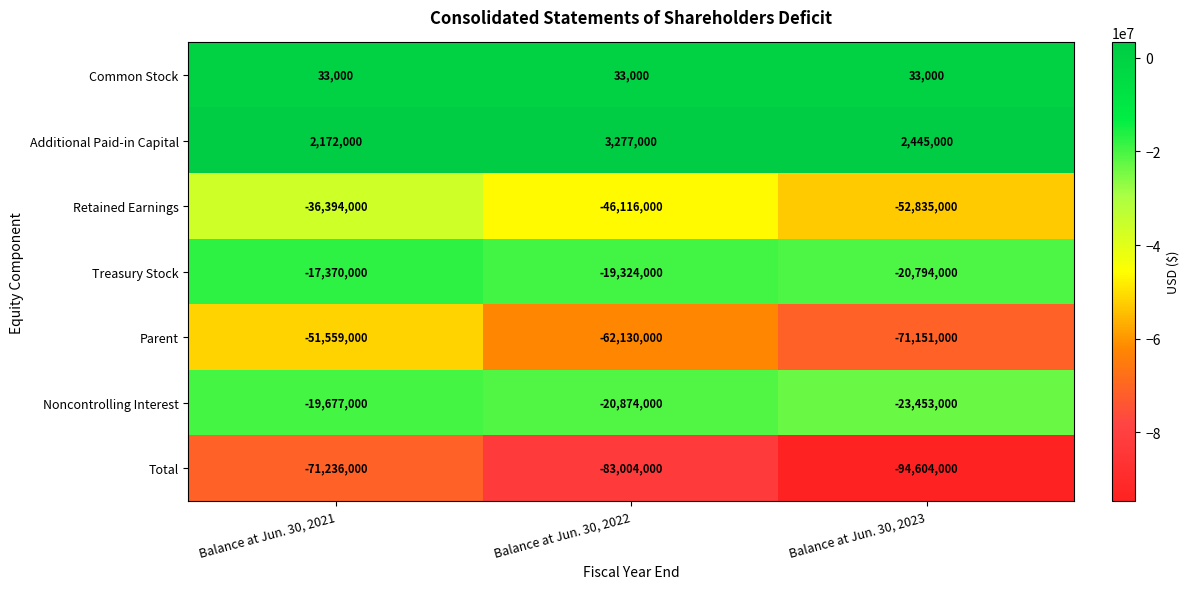

How many categories are shown in the chart?

3